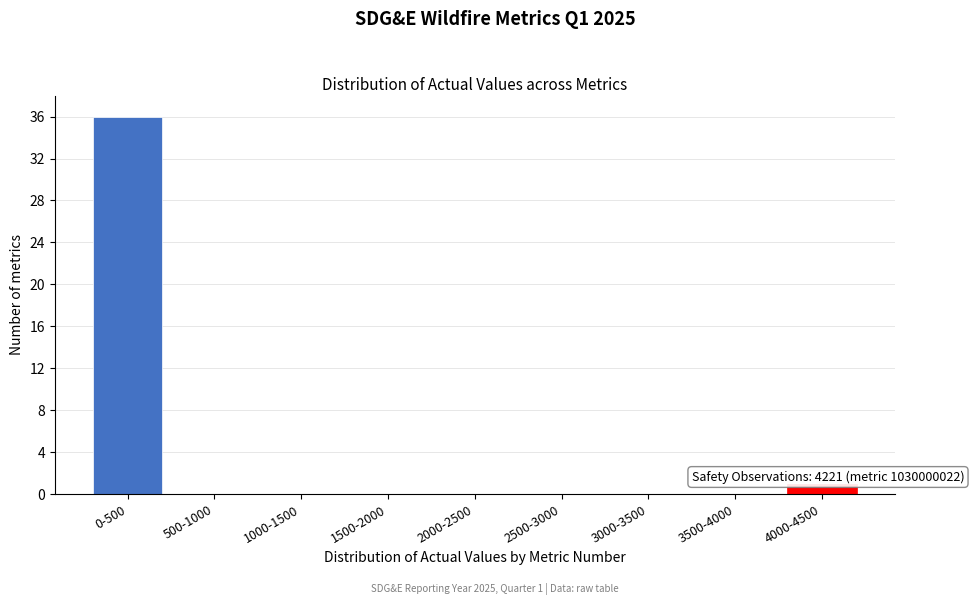

Reading left to right, list all the values displayed in this chart.

0-500=36	500-1000=0	1000-1500=0	1500-2000=0	2000-2500=0	2500-3000=0	3000-3500=0	3500-4000=0	4000-4500=1